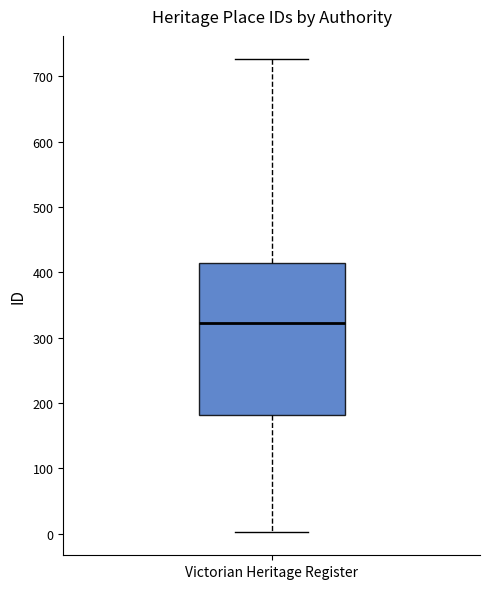

Read this box plot against the y-axis: the position of the median line, the range covered by the box, and the ends of both whiskers. The values are not printed on the chart, so give them approximately, as read against the axis.

median 320, box 180 to 420, whiskers 0 to 730